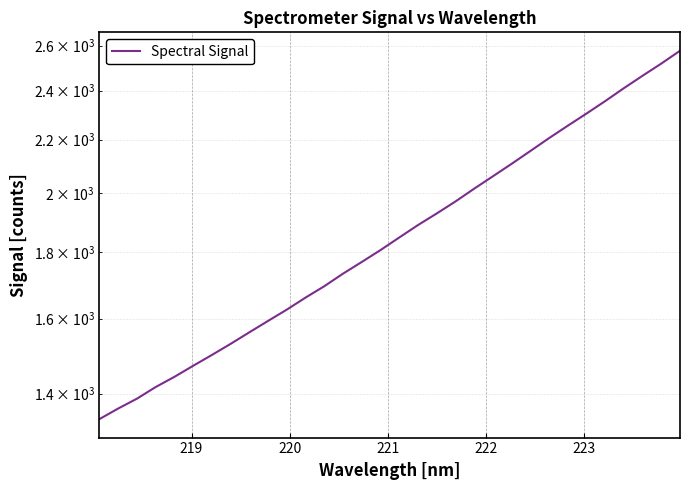

What is the value of the 20th point from the left?

1970.3